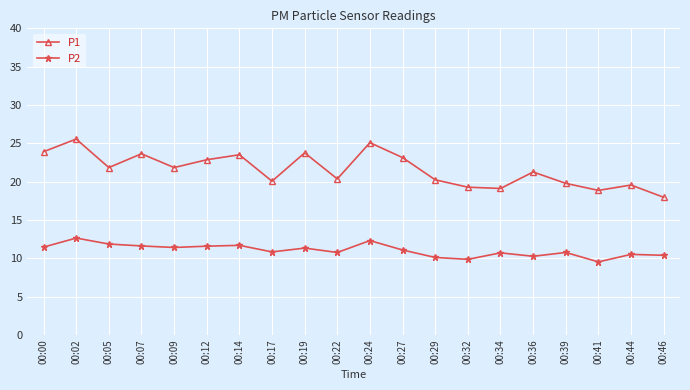

At 00:27, list the series in order from largest to smallest.

P1, P2